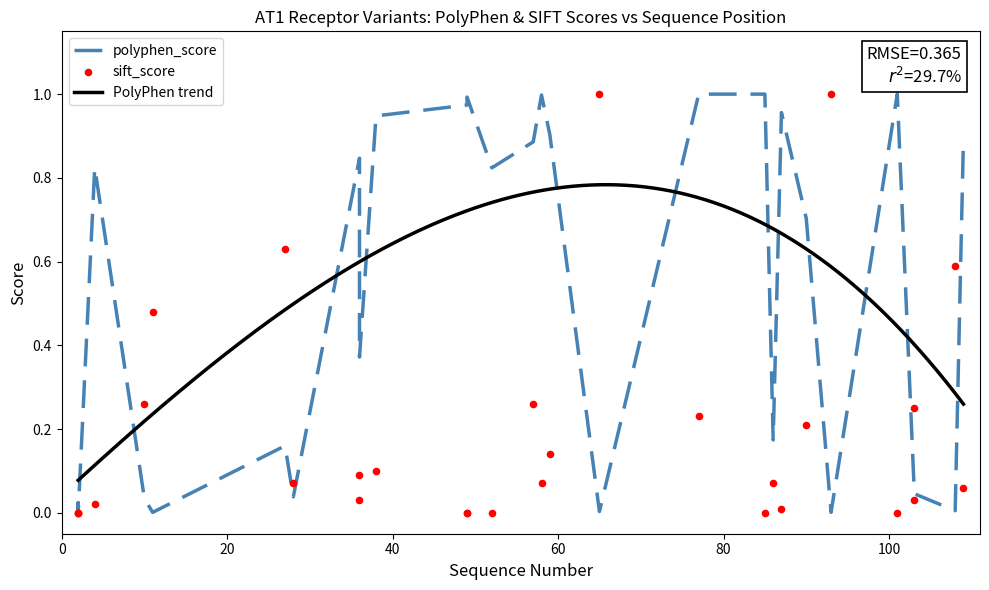

Which series reaches the maximum Y coordinate?

polyphen_score